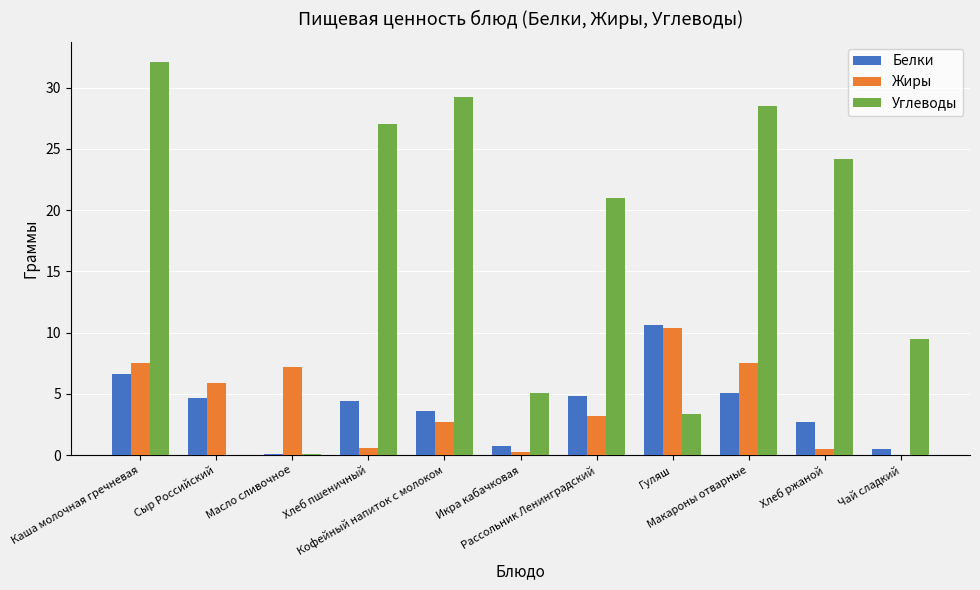

True or false: Белки has a value of 4.8 at Рассольник Ленинградский.

True